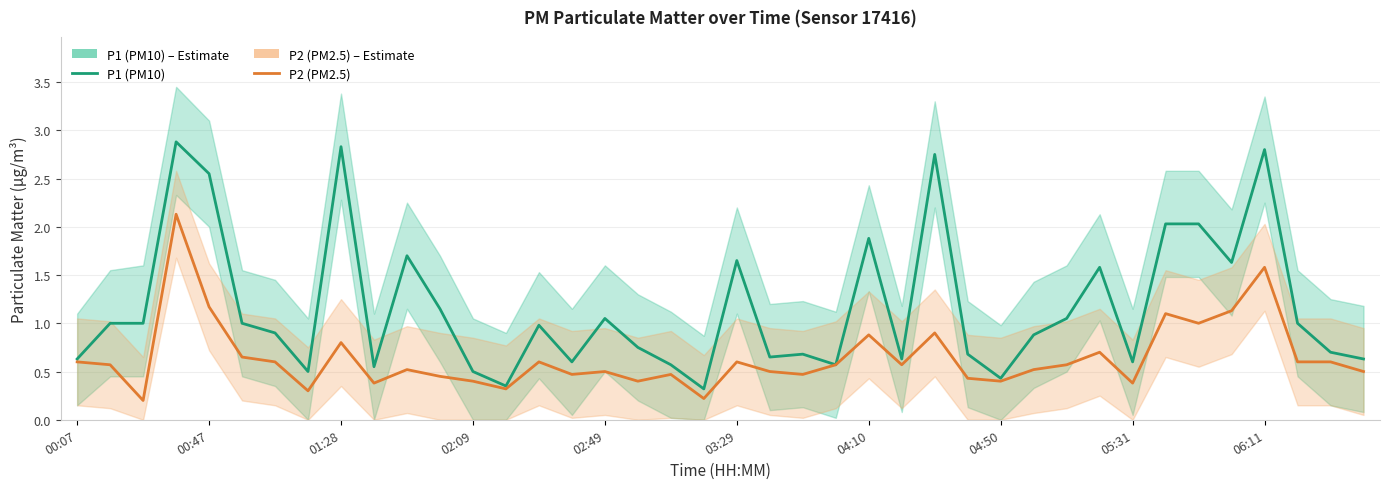

List the series in order of their overall mean, lowest first.

P2 (PM2.5), P1 (PM10)